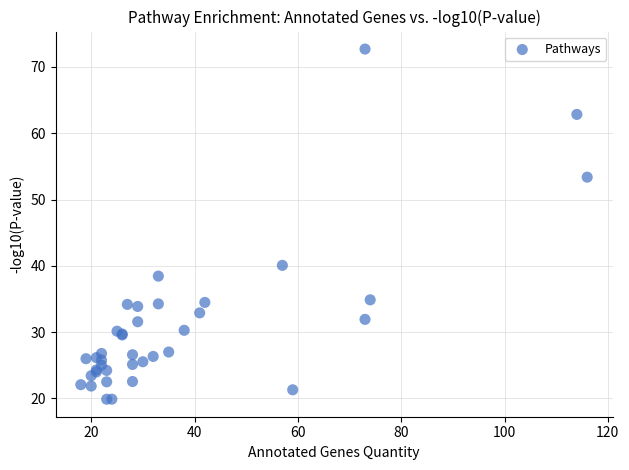

What Y value in the scatter plot is closest to 46?

40.1